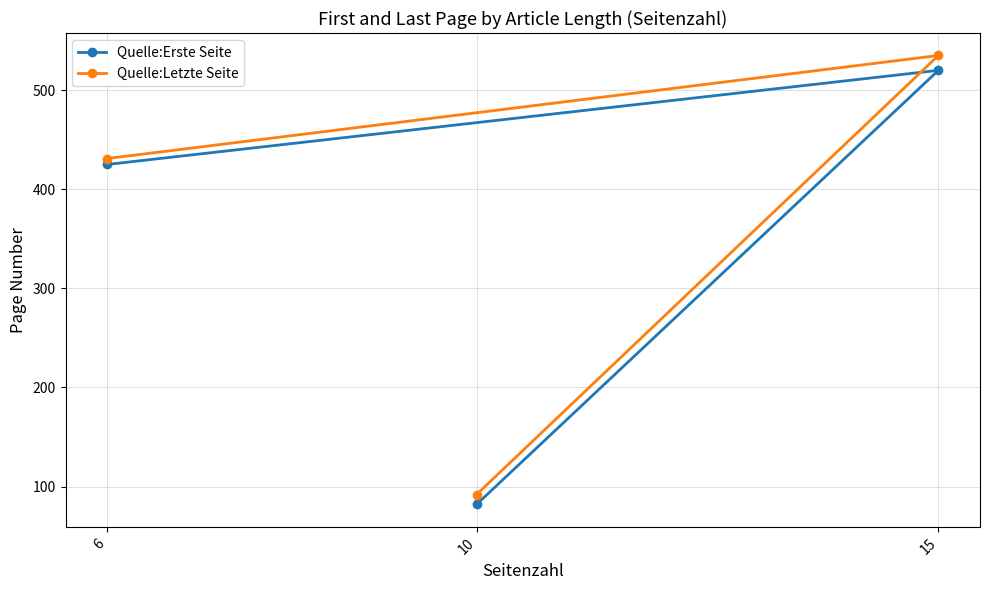

Rank the series at 15 from highest to lowest value.

Quelle:Letzte Seite, Quelle:Erste Seite